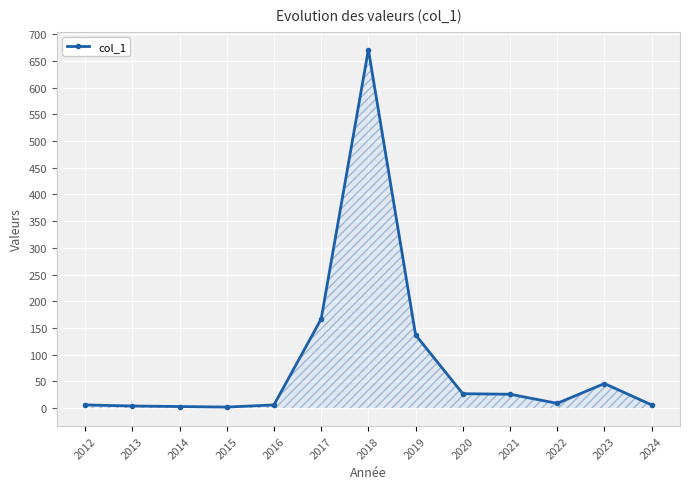

What is the difference between the second highest and minimum values?

165